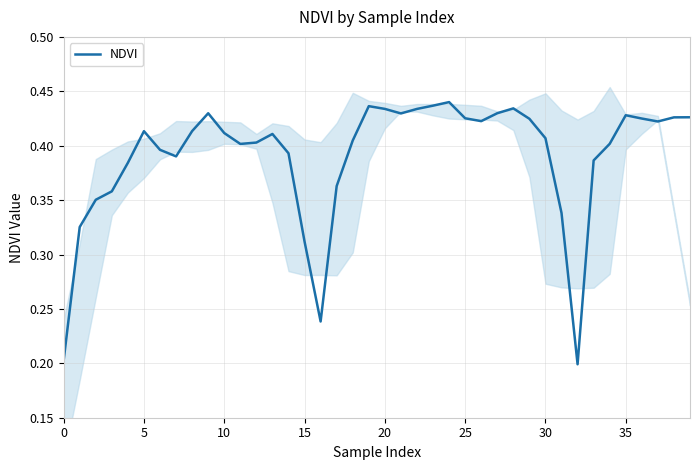

What is the difference between the maximum and minimum values?

0.2